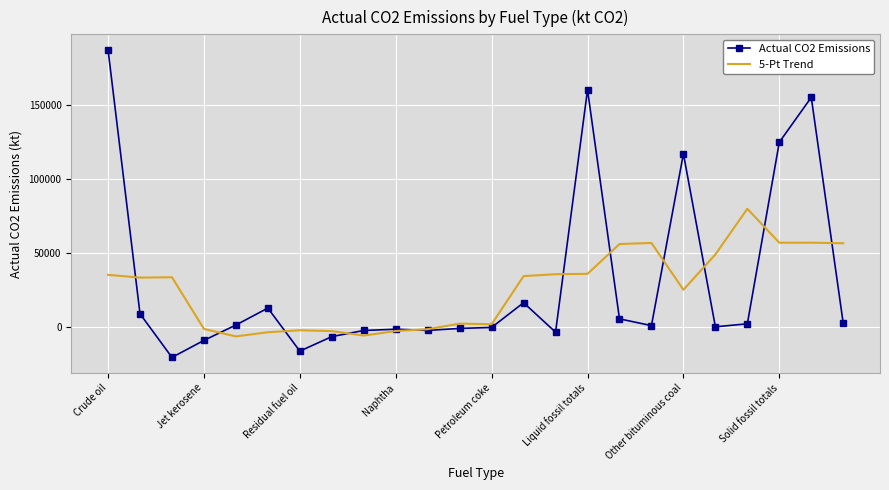

What is the minimum value shown in the chart?

-20839.6